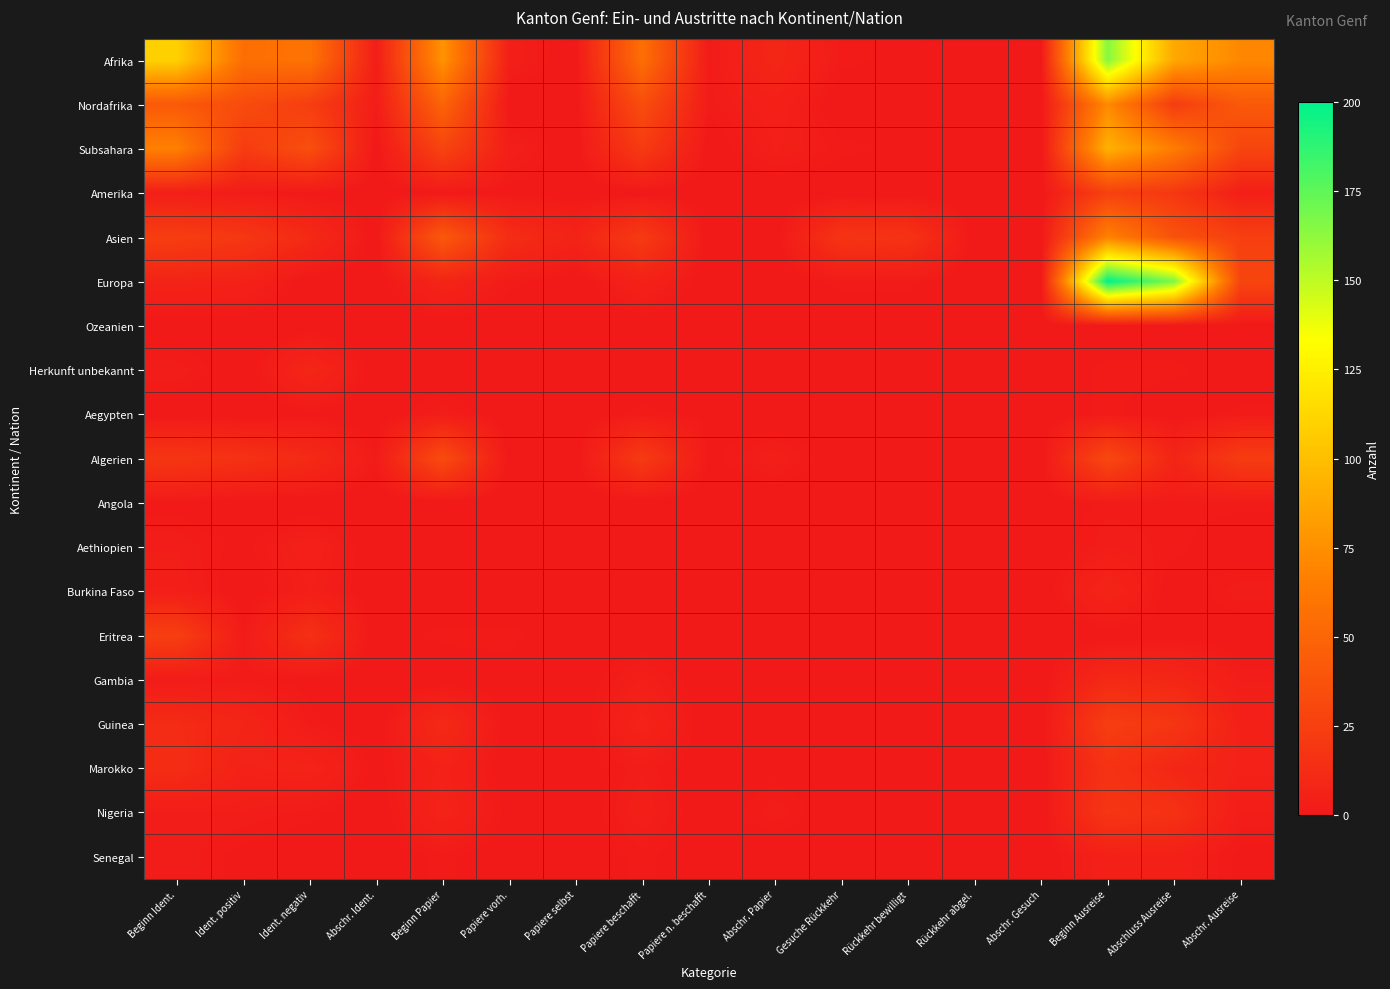

What is the difference between the highest and lowest values at Rückkehr bewilligt?

17